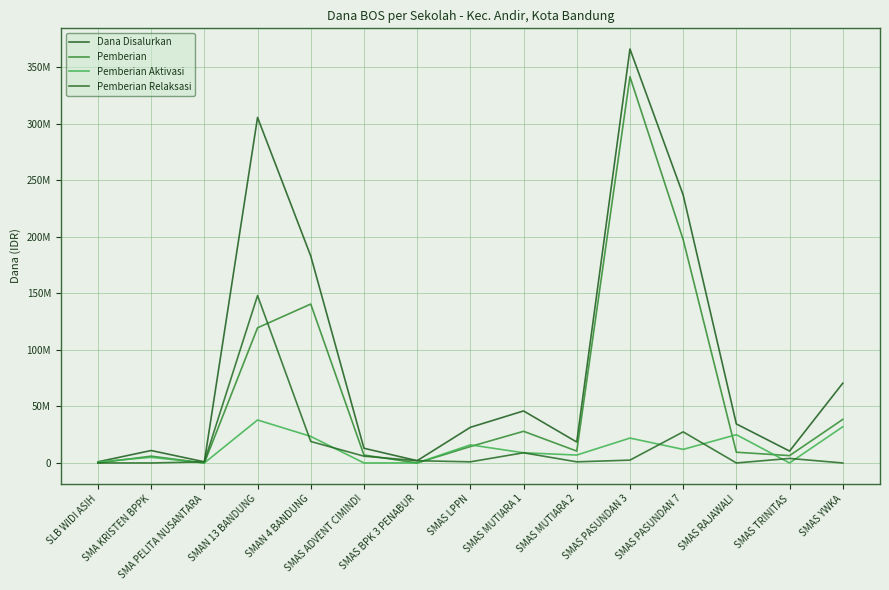

The value of Dana Disalurkan at SMAS BPK 3 PENABUR is 3447746. True or false?

False